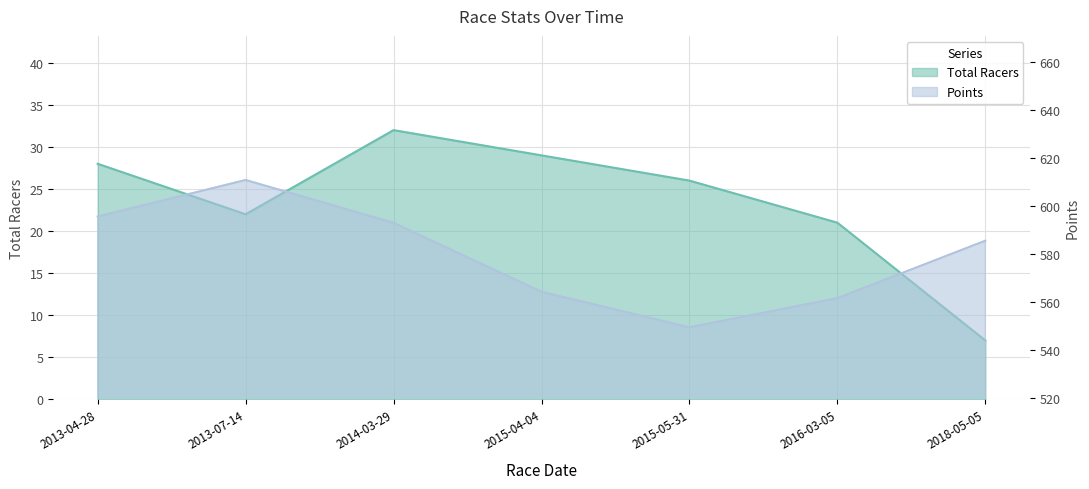

Reading left to right, transcribe all the data shown in this chart.

Total Racers: 2013-04-28=28.0	2013-07-14=22.0	2014-03-29=32.0	2015-04-04=29.0	2015-05-31=26.0	2016-03-05=21.0	2018-05-05=7.0
Points: 2013-04-28=595.5	2013-07-14=610.7	2014-03-29=592.8	2015-04-04=564.1	2015-05-31=549.3	2016-03-05=561.5	2018-05-05=585.4